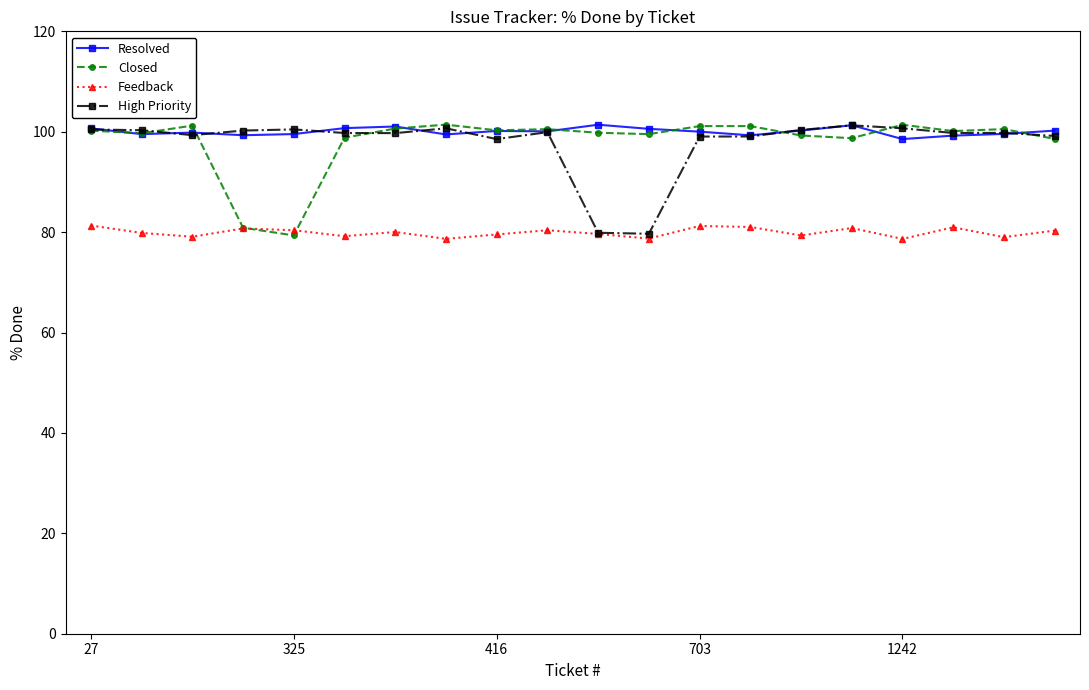

What is the difference between the second highest and minimum values in the Resolved series?

2.8